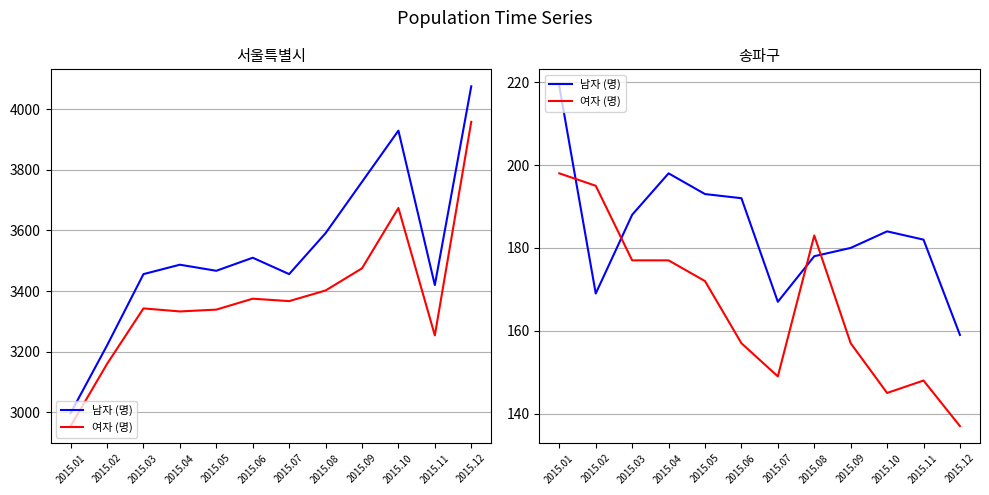

In 남자 (명), how many points are lower than both neighbors (excluding endpoints)?

2